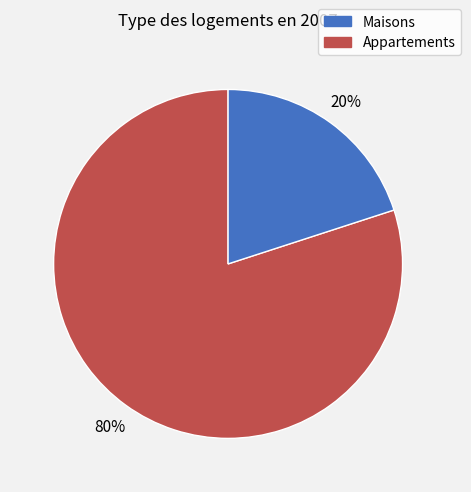

Does any single category account for the majority?

Yes